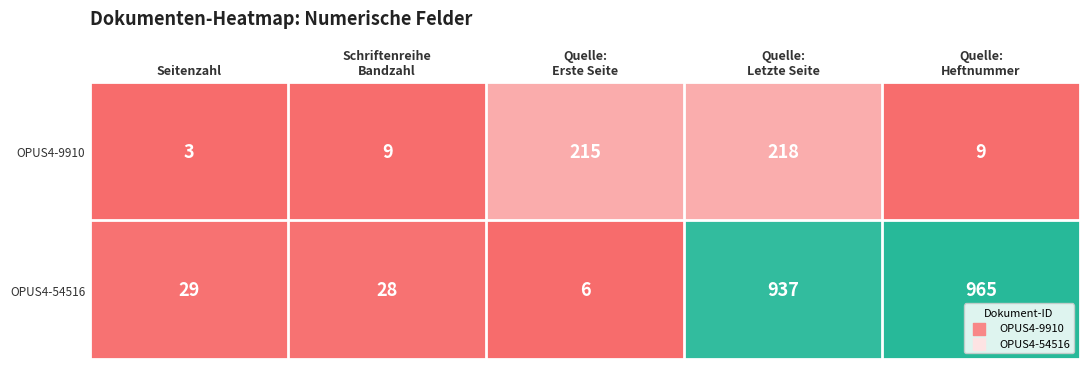

Which series has the widest spread of values?

OPUS4-54516